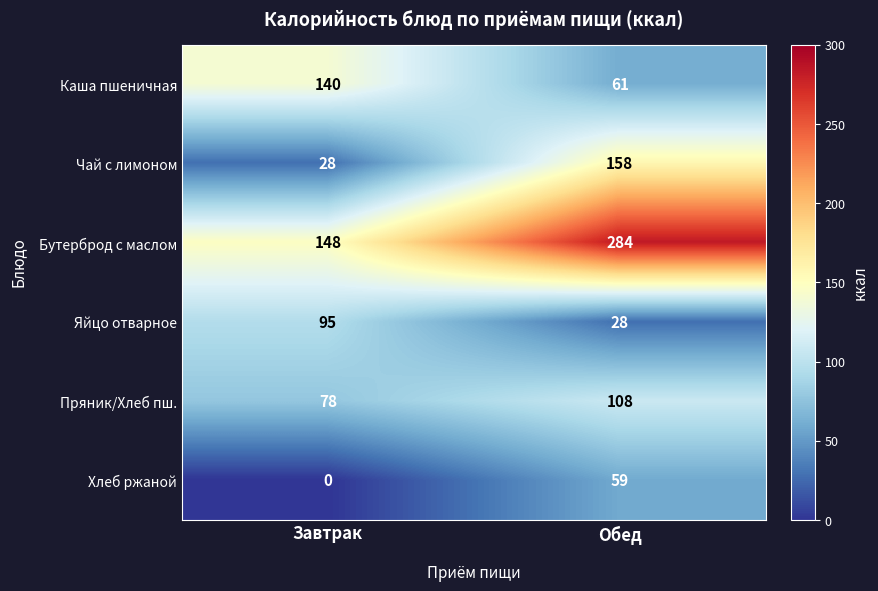

The Каша пшеничная series shows 140 at Завтрак. True or false?

True